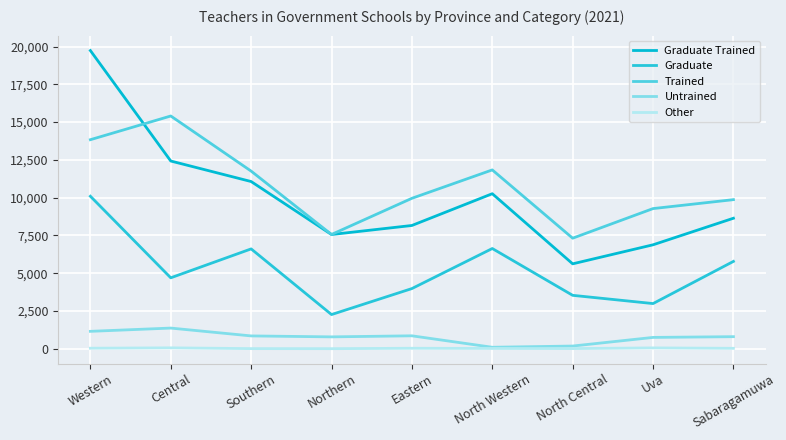

Reading right to left, list all the values displayed in this chart.

Graduate Trained: 8641	6884	5625	10264	8162	7564	11069	12427	19735
Graduate: 5786	2996	3541	6638	3988	2269	6613	4700	10096
Trained: 9871	9280	7321	11838	9960	7567	11759	15405	13837
Untrained: 806	757	186	105	863	793	856	1375	1159
Other: 35	63	18	27	39	12	16	66	42